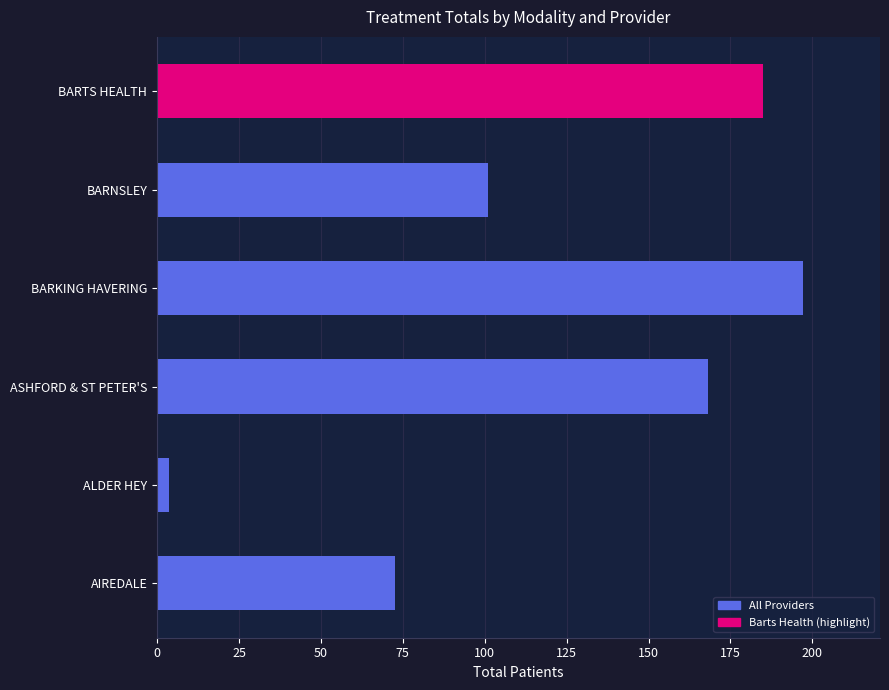

Reading top to bottom, extract all data points from this chart.

185.0	101.0	197.0	168.0	3.5	72.5